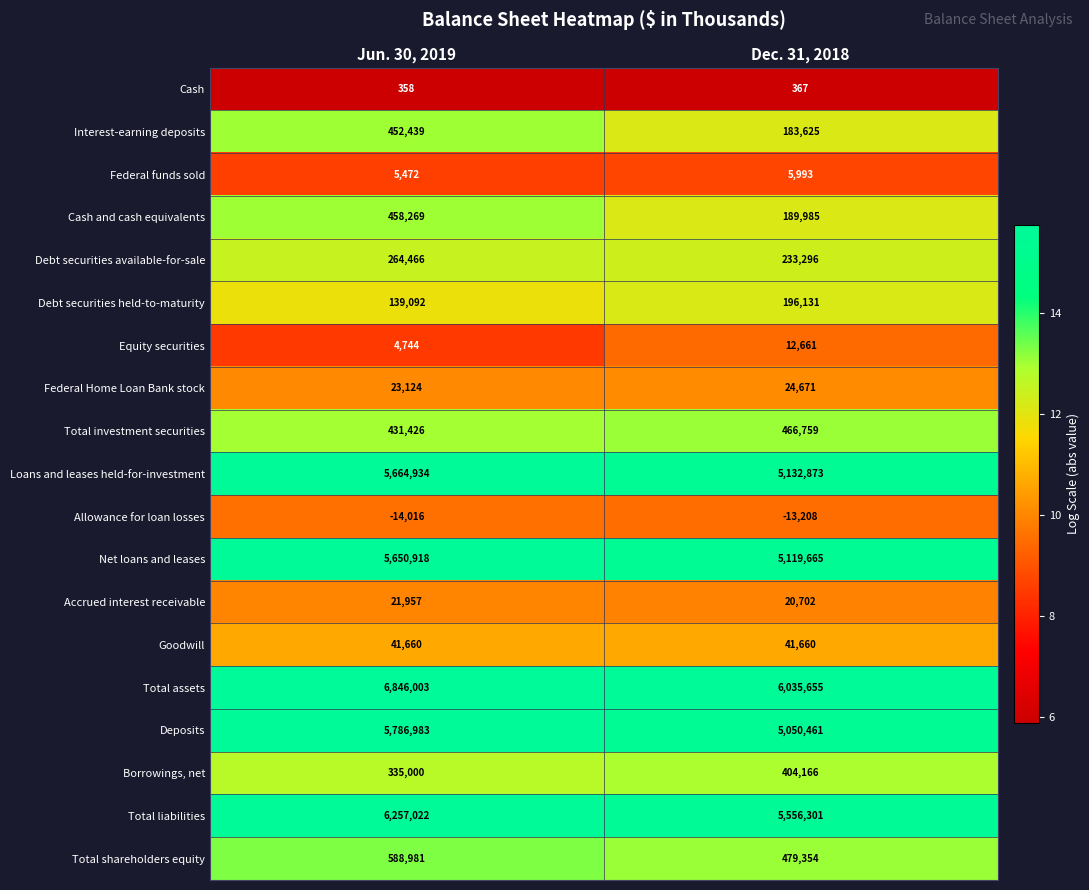

Between Jun. 30, 2019 and Dec. 31, 2018, which series saw the biggest shift?

Total assets